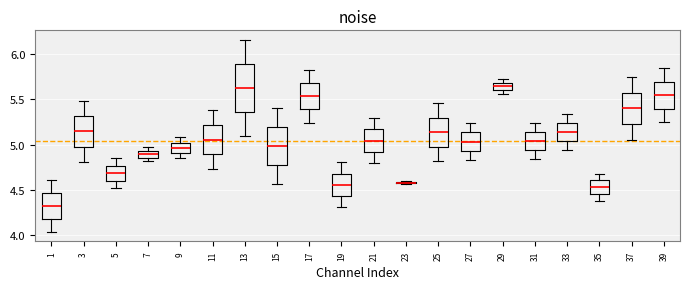

Which box is the tallest, from its lower edge to its upper edge?

13